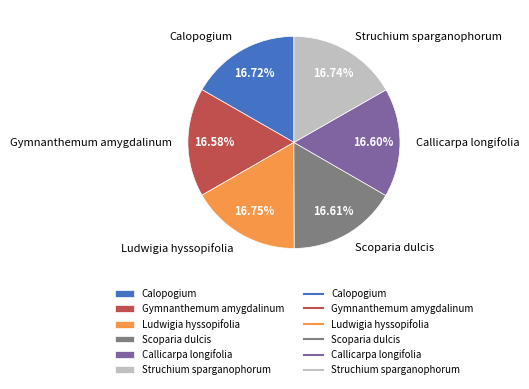

Is it true that Gymnanthemum amygdalinum is 29% of the pie?

False